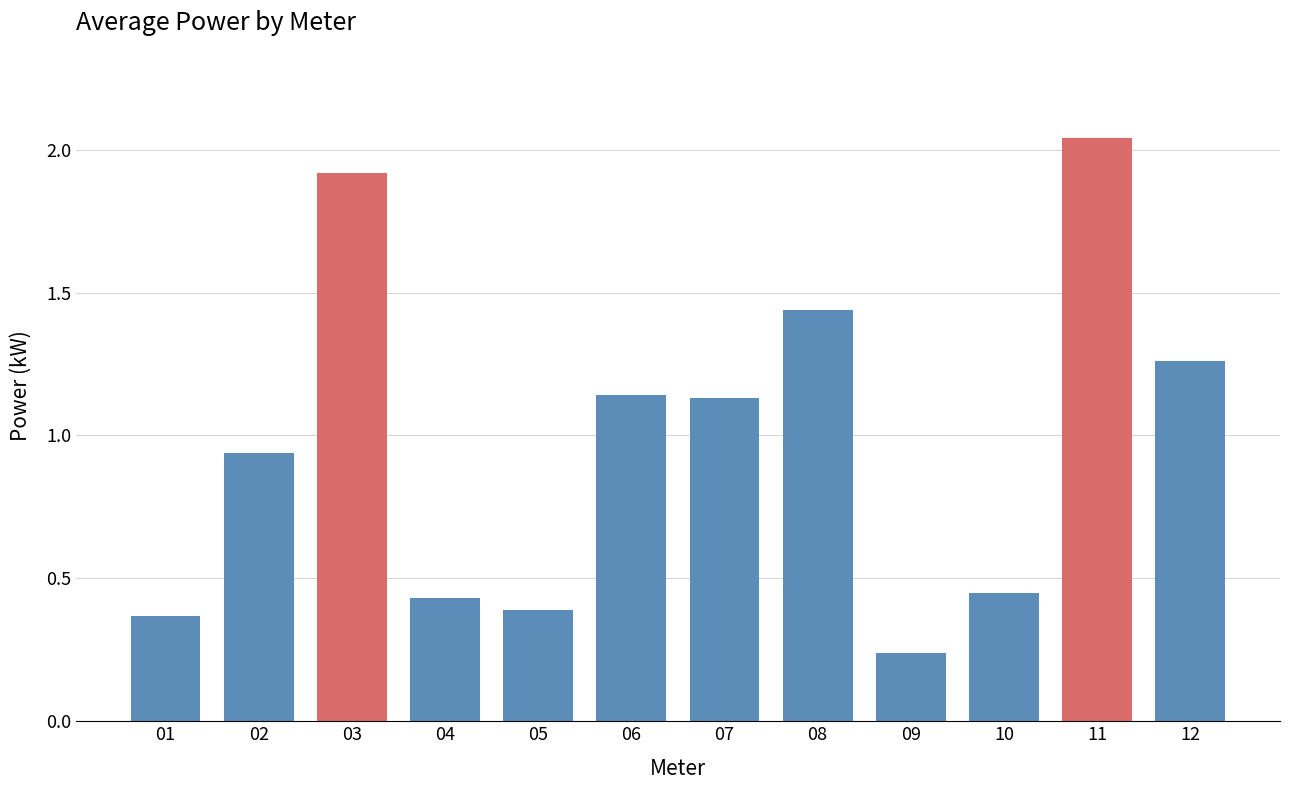

Which category has the lowest value across all series?

09